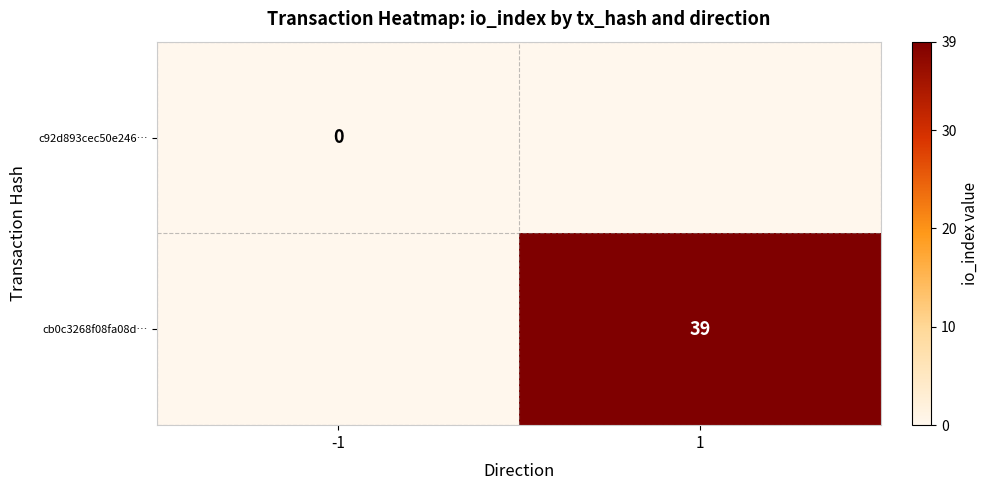

True or false: cb0c3268f08fa08d… has a value of 69 at 1.

False